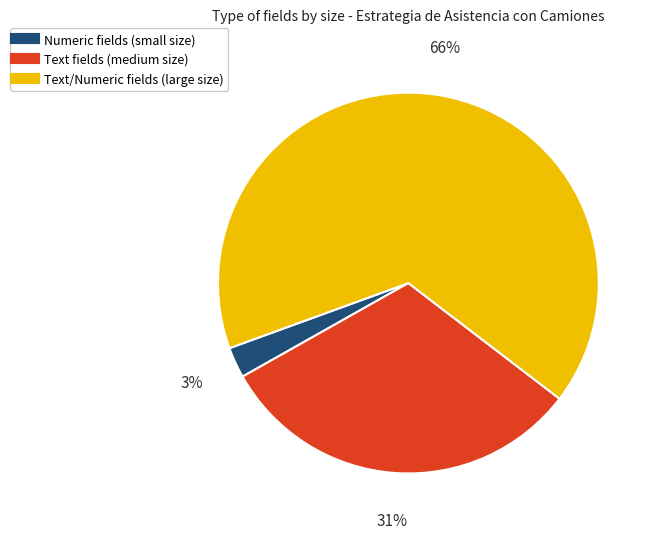

To the nearest percent, what is the difference between the largest and smallest slice percentages?

63%